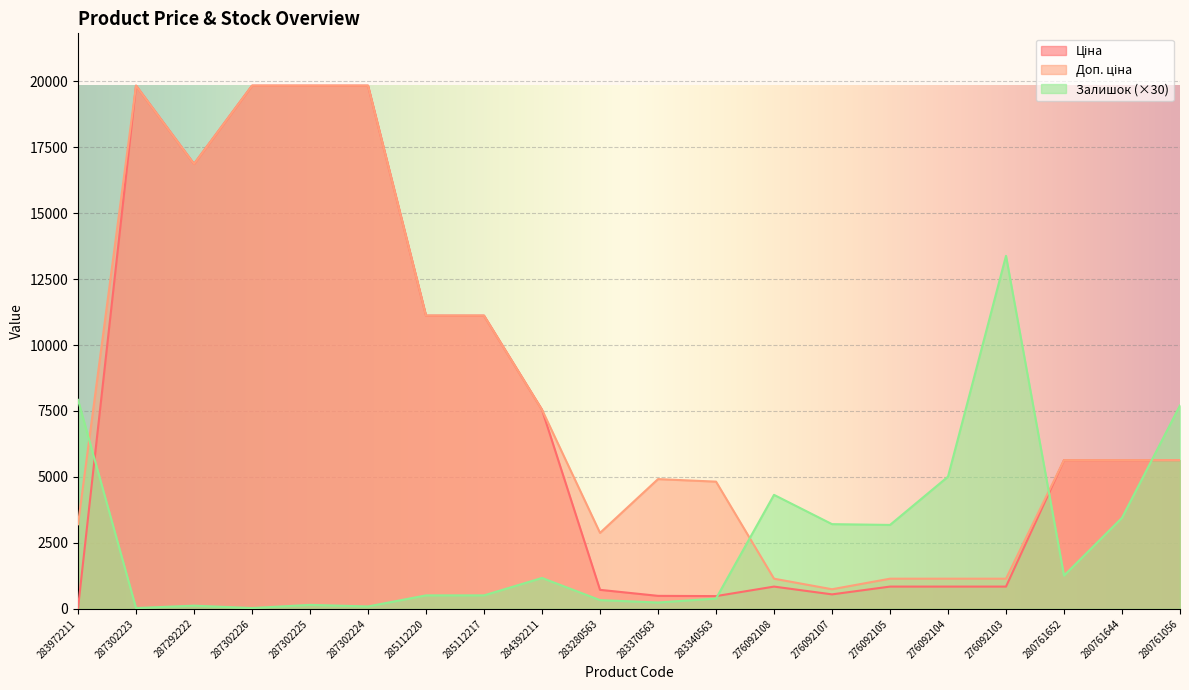

True or false: Ціна has more than 1 interior local peaks.

True